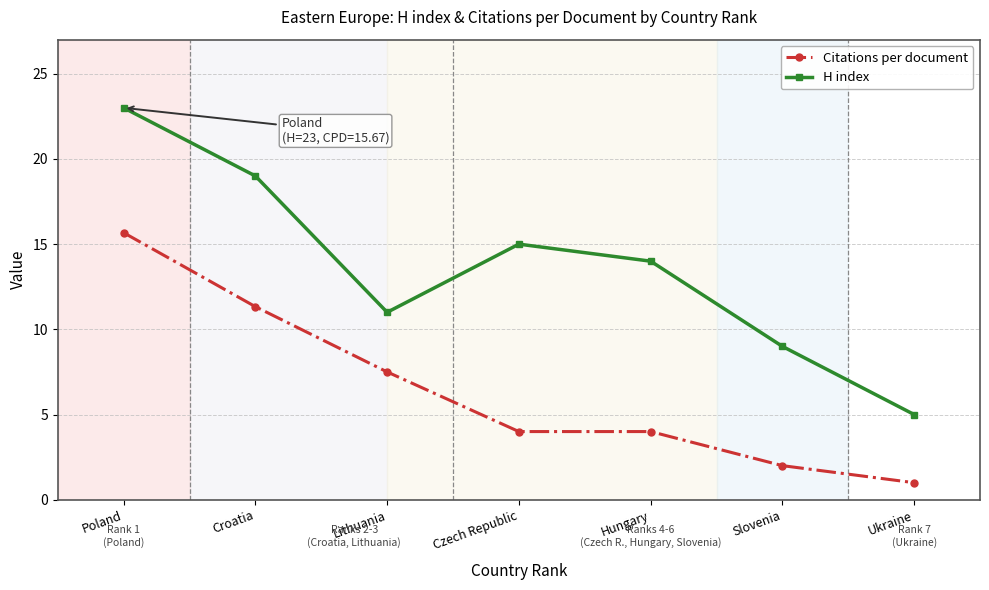

How many lines are shown in the chart?

2